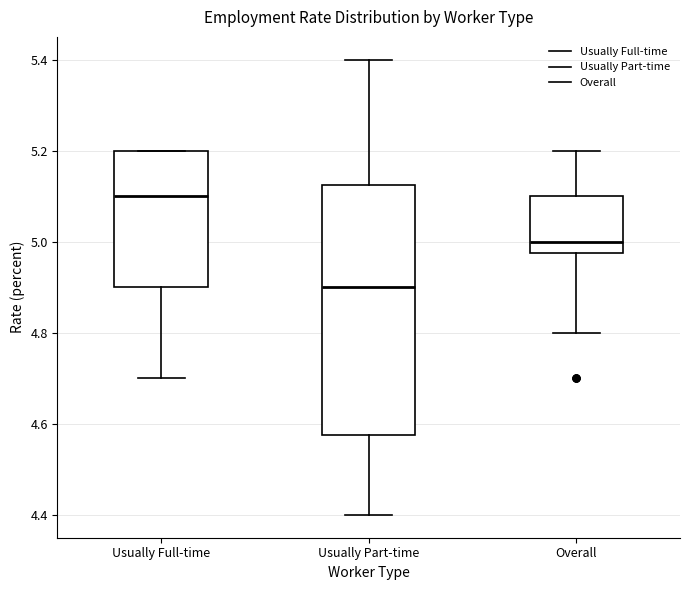

Where does the upper whisker of the box for Usually Part-time end on the y-axis? The values are not printed on the chart, so give them approximately, as read against the axis.

5.40